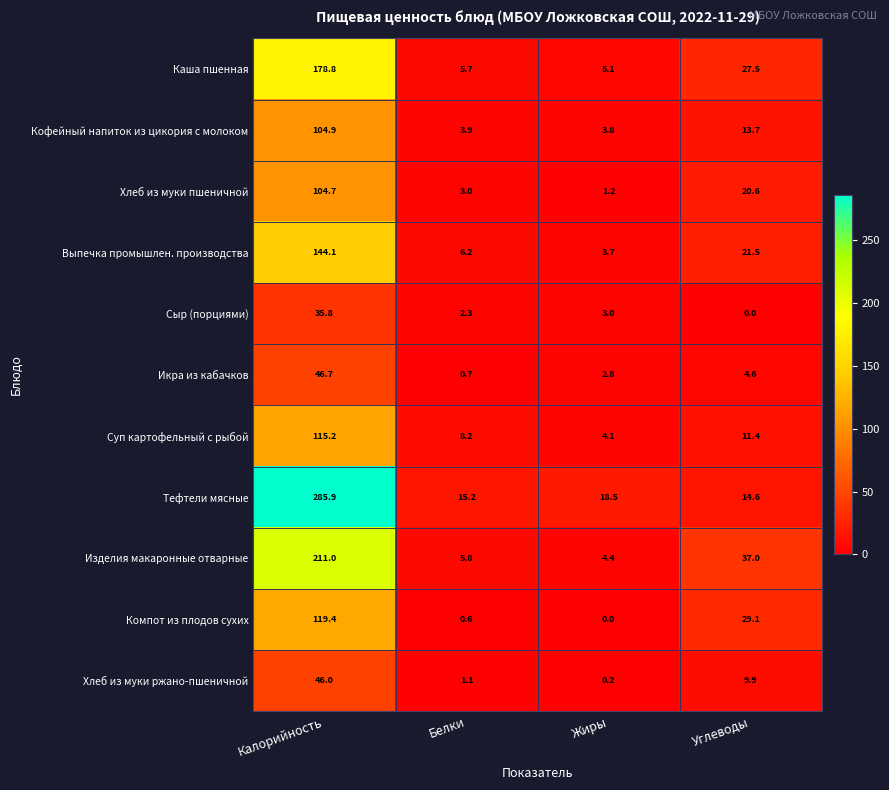

Rank the series by their maximum value, from highest to lowest.

Тефтели мясные, Изделия макаронные отварные, Каша пшенная, Выпечка промышлен. производства, Компот из плодов сухих, Суп картофельный с рыбой, Кофейный напиток из цикория с молоком, Хлеб из муки пшеничной, Икра из кабачков, Хлеб из муки ржано-пшеничной, Сыр (порциями)